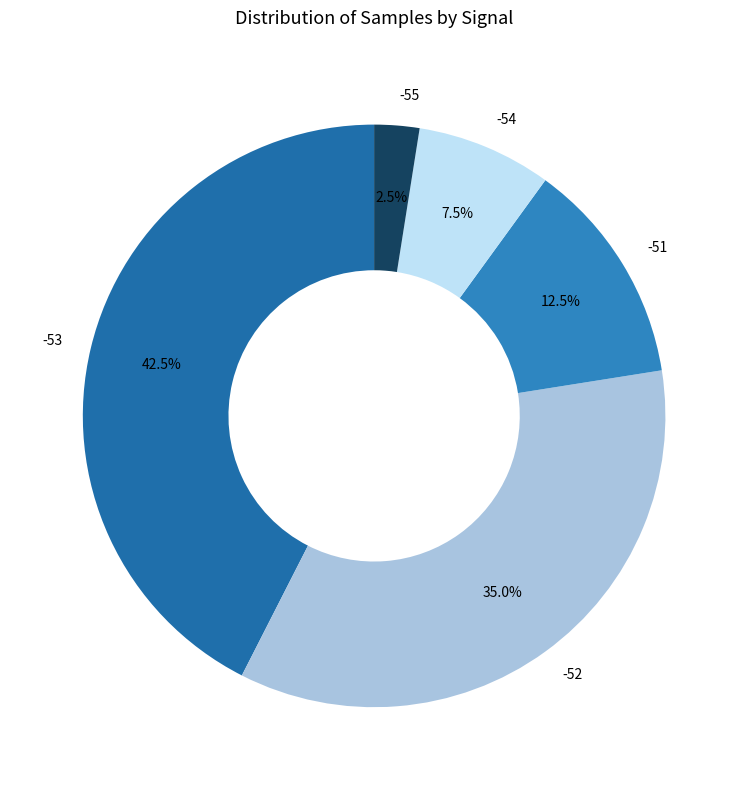

The -53 slice represents 1% of the pie. True or false?

False